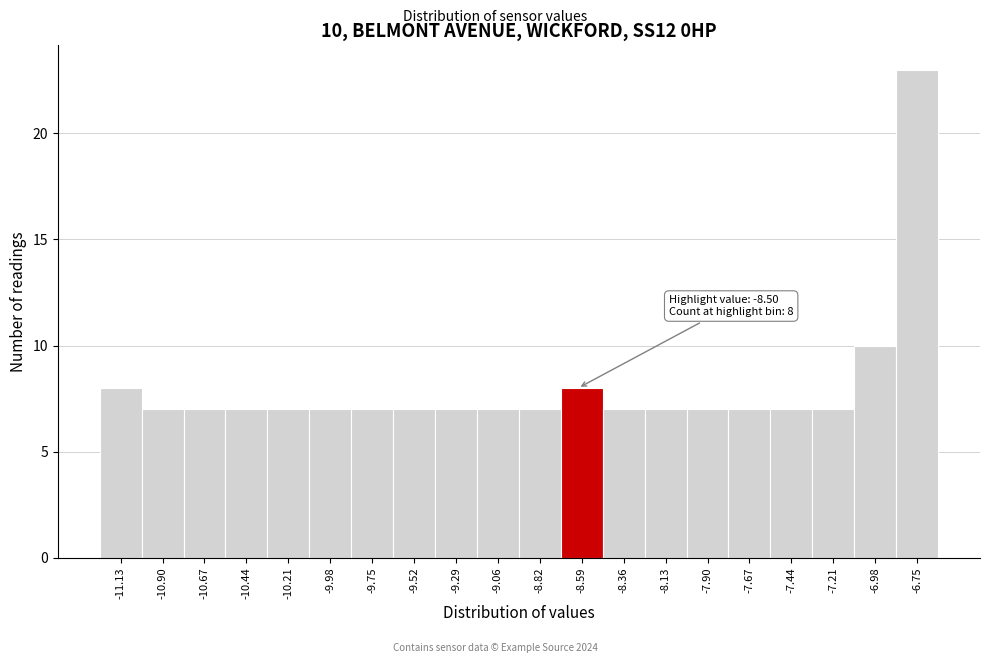

Reading left to right, transcribe all the data shown in this chart.

-11.13=8	-10.90=7	-10.67=7	-10.44=7	-10.21=7	-9.98=7	-9.75=7	-9.52=7	-9.29=7	-9.06=7	-8.82=7	-8.59=8	-8.36=7	-8.13=7	-7.90=7	-7.67=7	-7.44=7	-7.21=7	-6.98=10	-6.75=23